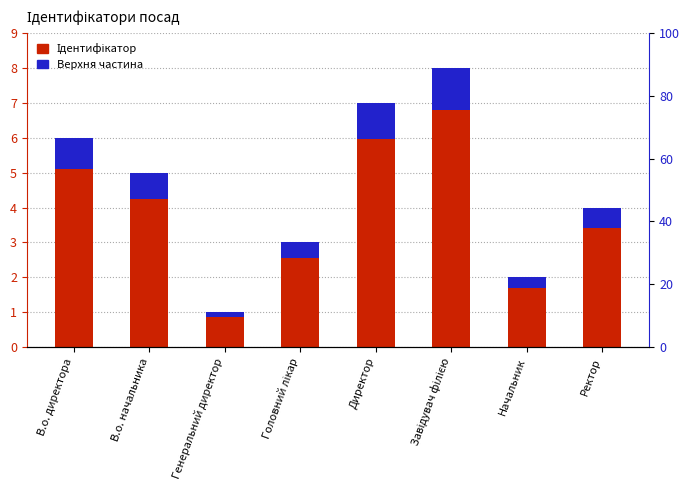

What is the approximate value of Ідентифікатор at Ректор?

3.4